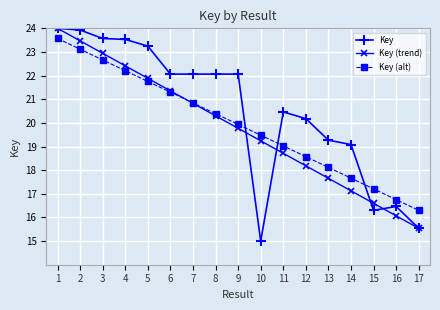

Between 14 and 16, which series saw the biggest shift?

Key